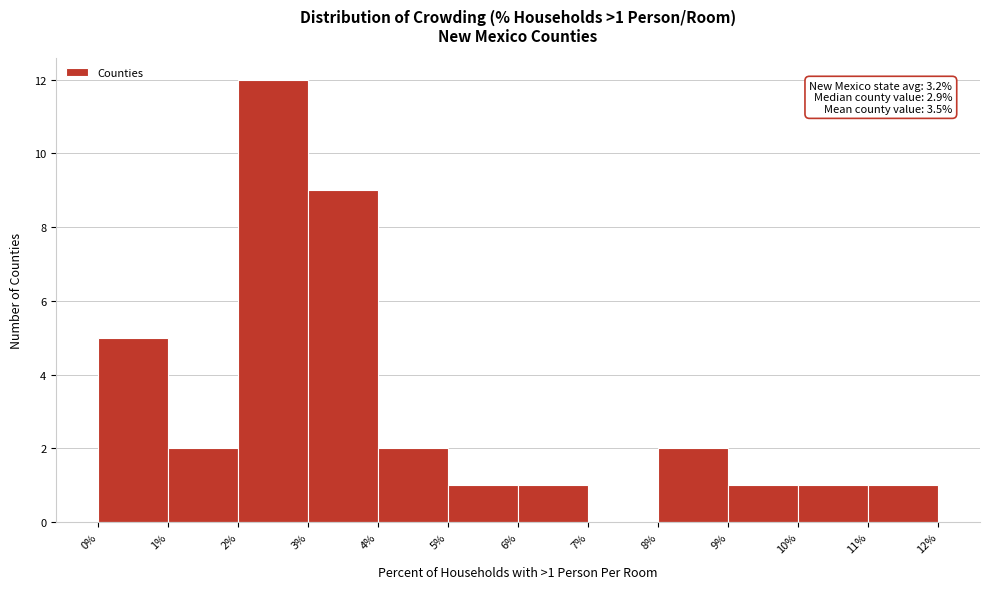

Over which range of the x-axis is the bar tallest?

2% to 3%